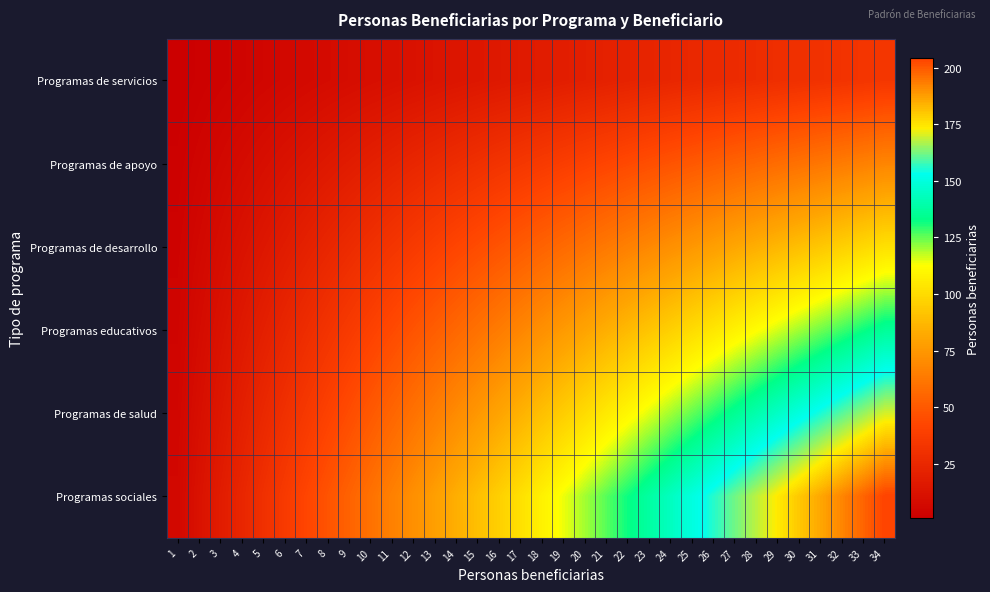

At how many categories does at least one series exceed 60?

24